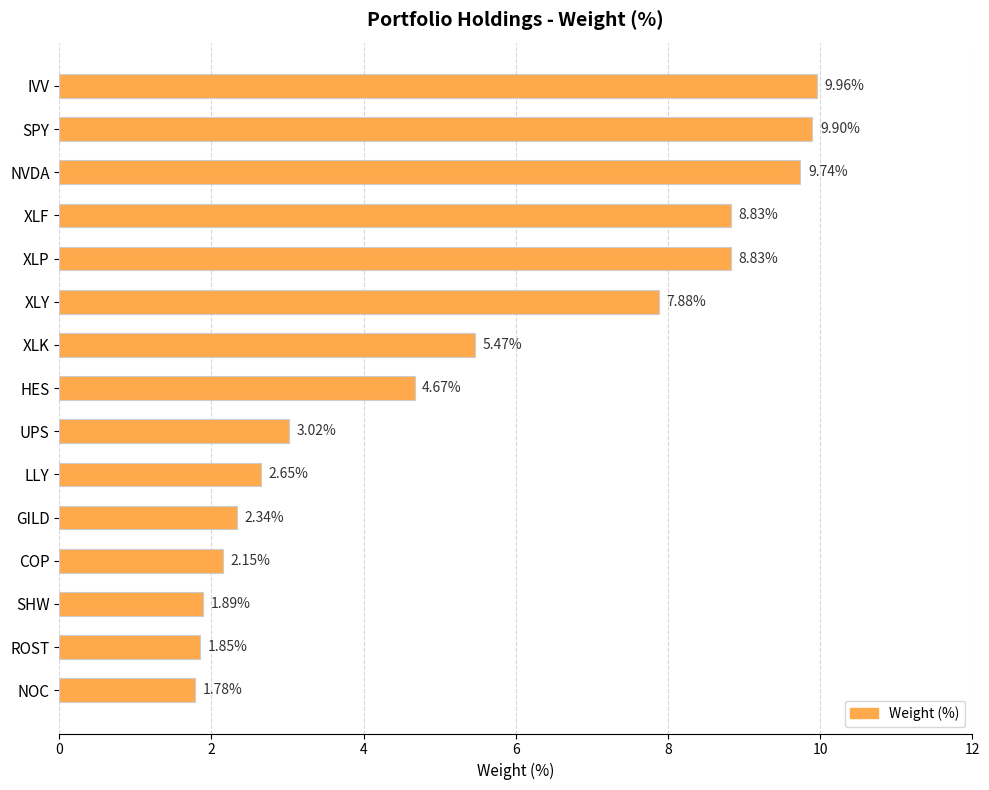

Which category has the highest value across all series?

IVV